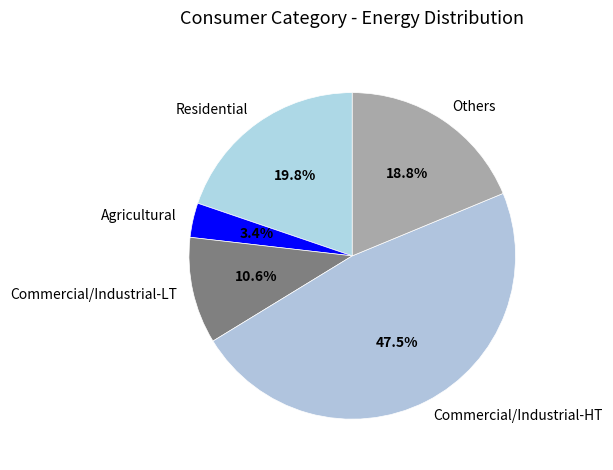

Is there any slice that represents more than half of the pie?

No